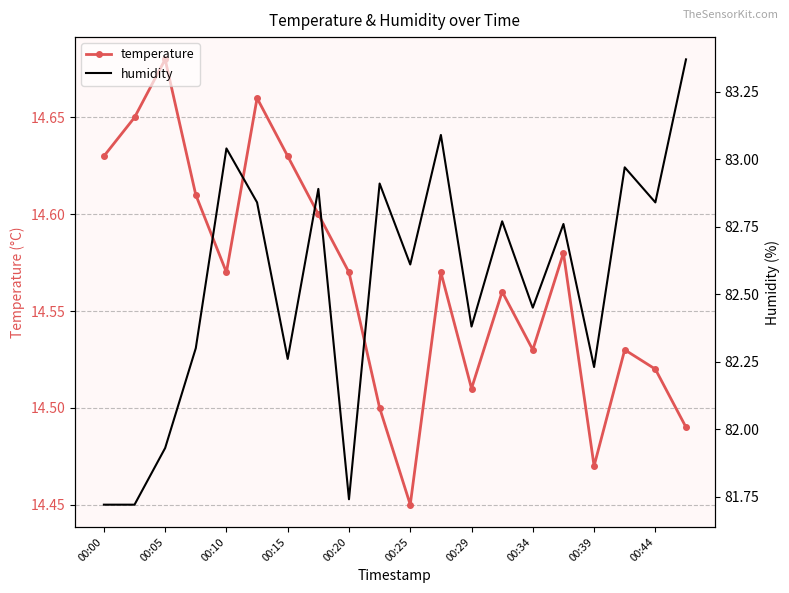

At which category does temperature reach its first local valley?

00:10